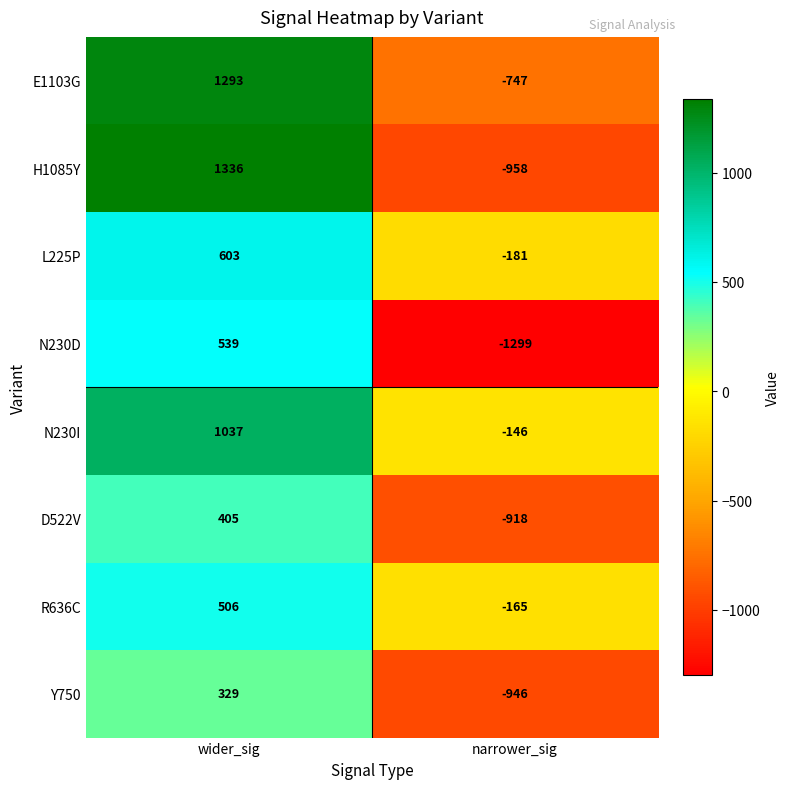

List the labels in order of Y750 value, largest first.

wider_sig, narrower_sig